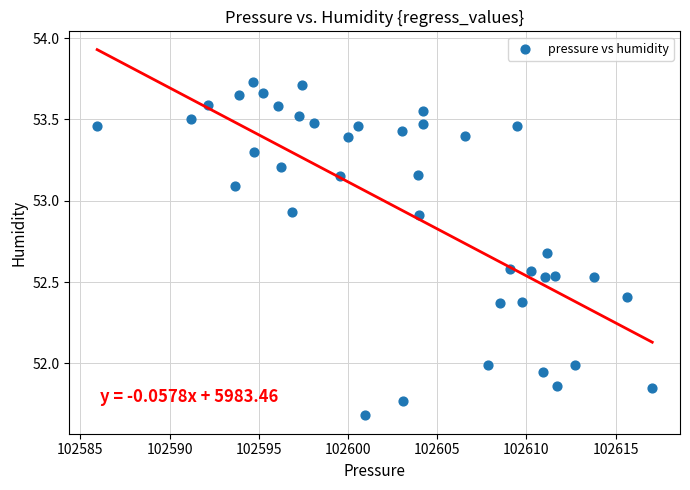

What is the range of X values (max minus min)?

31.1